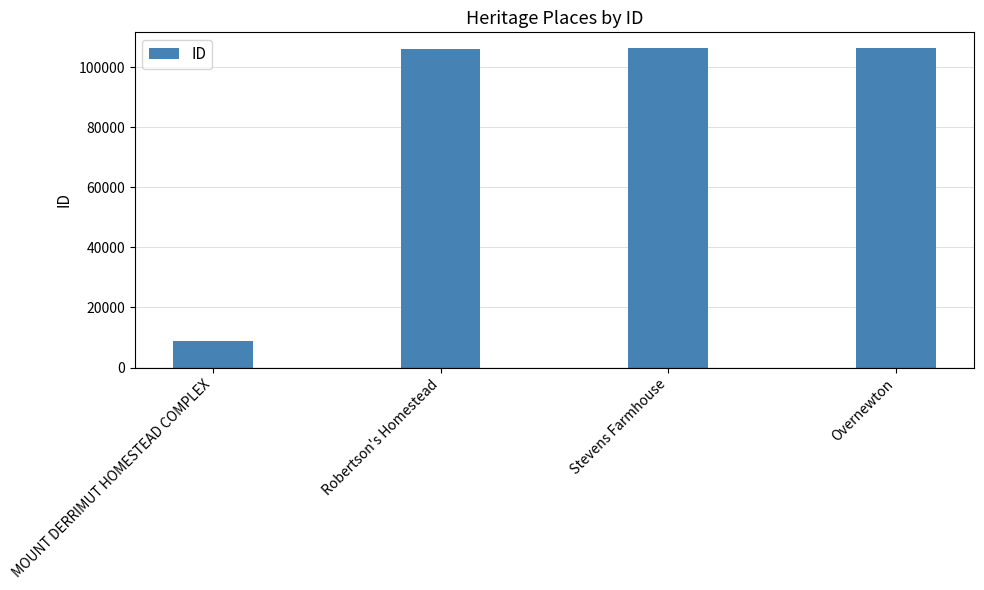

What is the maximum value shown in the chart?

106276